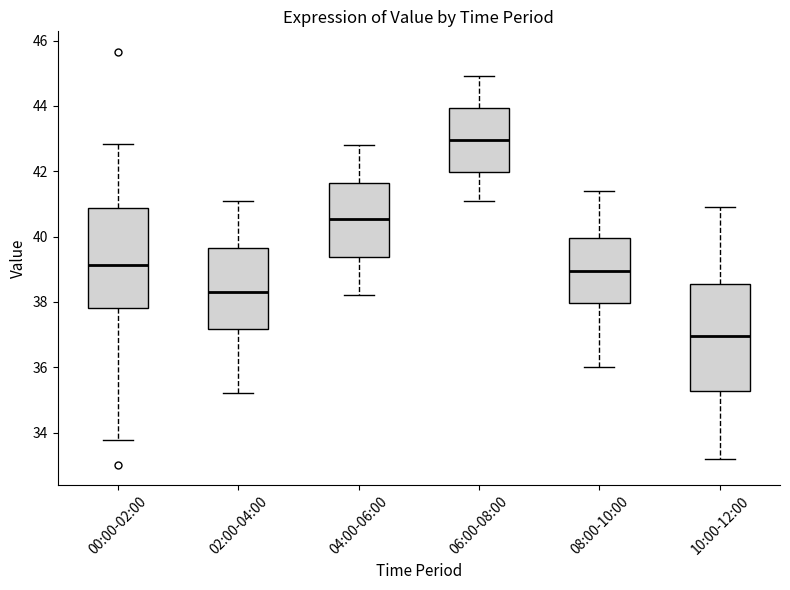

Reading left to right, transcribe this box plot: for each box, give where its median line is, the range the box spans, and where its two whiskers end, as read against the y-axis. The values are not printed on the chart, so give them approximately, as read against the axis.

00:00-02:00: median 39.2, box 37.8 to 40.8, whiskers 33.8 to 42.8
02:00-04:00: median 38.4, box 37.2 to 39.6, whiskers 35.2 to 41.2
04:00-06:00: median 40.6, box 39.4 to 41.6, whiskers 38.2 to 42.8
06:00-08:00: median 43.0, box 42.0 to 44.0, whiskers 41.2 to 45.0
08:00-10:00: median 39.0, box 38.0 to 40.0, whiskers 36.0 to 41.4
10:00-12:00: median 37.0, box 35.2 to 38.6, whiskers 33.2 to 41.0